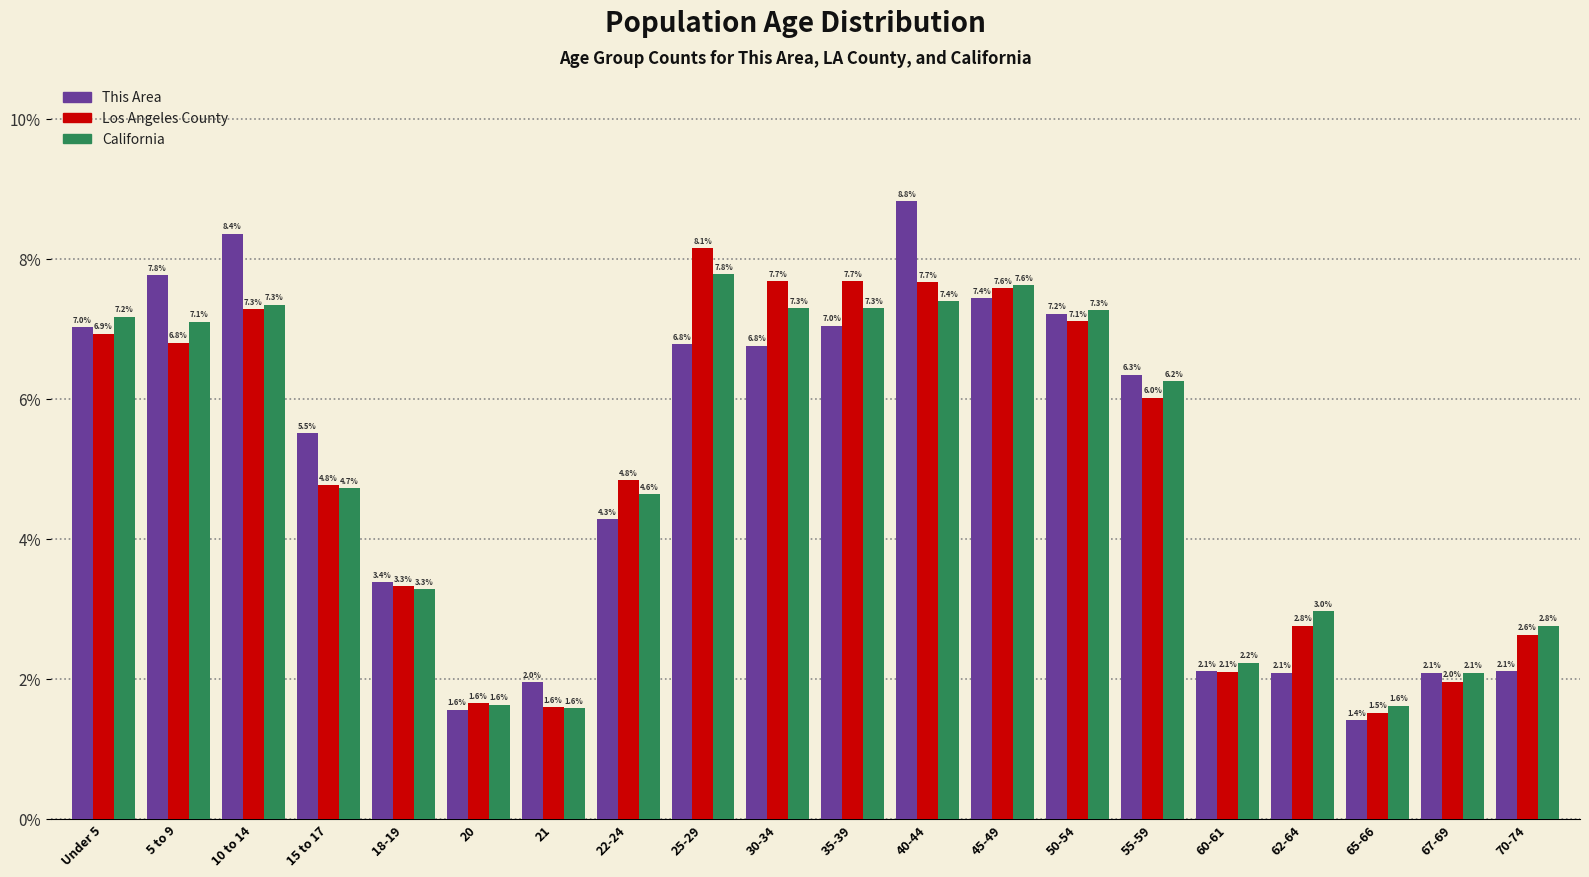

Reading right to left, extract all data points from this chart.

This Area: 70-74=2.1	67-69=2.1	65-66=1.4	62-64=2.1	60-61=2.1	55-59=6.3	50-54=7.2	45-49=7.4	40-44=8.8	35-39=7.0	30-34=6.8	25-29=6.8	22-24=4.3	21=2.0	20=1.6	18-19=3.4	15 to 17=5.5	10 to 14=8.4	5 to 9=7.8	Under 5=7.0
Los Angeles County: 70-74=2.6	67-69=2.0	65-66=1.5	62-64=2.8	60-61=2.1	55-59=6.0	50-54=7.1	45-49=7.6	40-44=7.7	35-39=7.7	30-34=7.7	25-29=8.1	22-24=4.8	21=1.6	20=1.6	18-19=3.3	15 to 17=4.8	10 to 14=7.3	5 to 9=6.8	Under 5=6.9
California: 70-74=2.8	67-69=2.1	65-66=1.6	62-64=3.0	60-61=2.2	55-59=6.2	50-54=7.3	45-49=7.6	40-44=7.4	35-39=7.3	30-34=7.3	25-29=7.8	22-24=4.6	21=1.6	20=1.6	18-19=3.3	15 to 17=4.7	10 to 14=7.3	5 to 9=7.1	Under 5=7.2